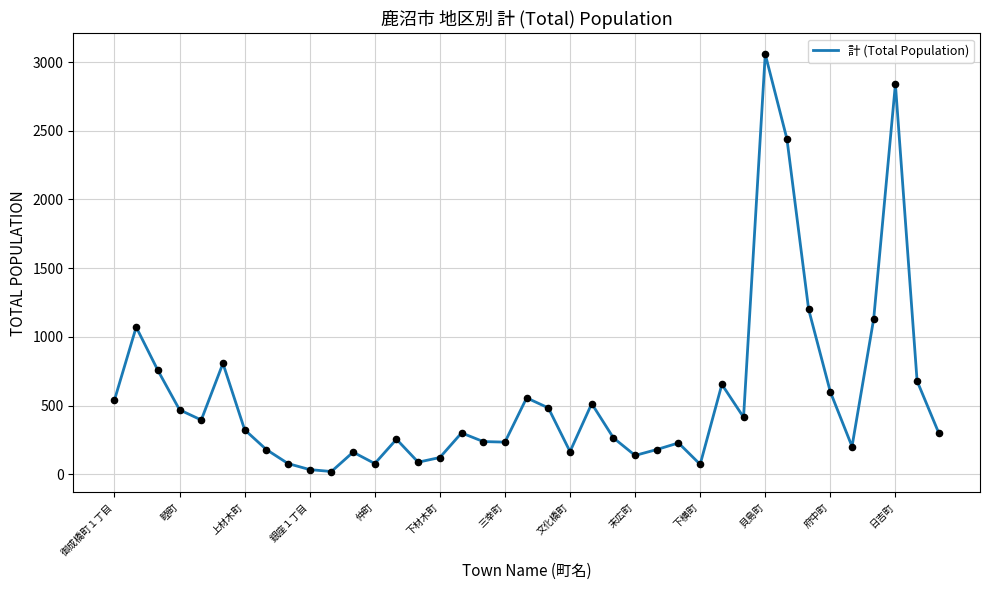

What is the maximum value shown in the chart?

3057